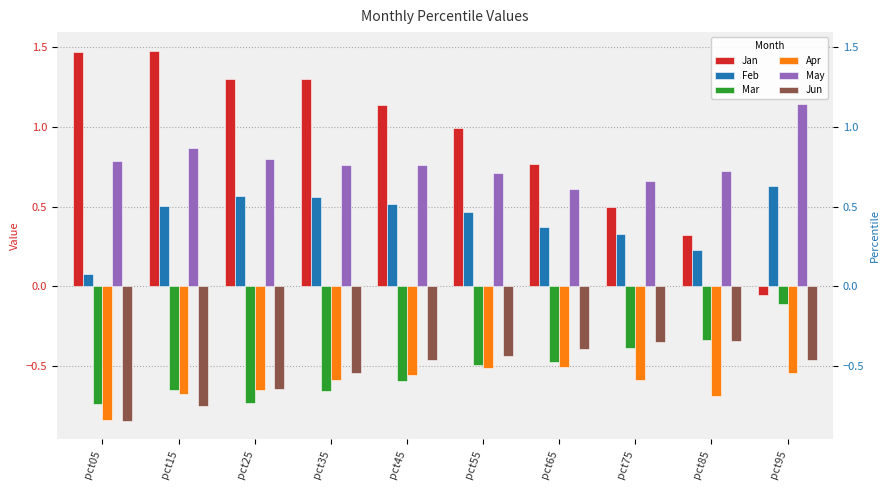

Reading left to right, extract all data points from this chart.

Jan: 1.5	1.5	1.3	1.3	1.1	1.0	0.8	0.5	0.3	-0.1
Feb: 0.1	0.5	0.6	0.6	0.5	0.5	0.4	0.3	0.2	0.6
Mar: -0.7	-0.6	-0.7	-0.7	-0.6	-0.5	-0.5	-0.4	-0.3	-0.1
Apr: -0.8	-0.7	-0.6	-0.6	-0.6	-0.5	-0.5	-0.6	-0.7	-0.5
May: 0.8	0.9	0.8	0.8	0.8	0.7	0.6	0.7	0.7	1.1
Jun: -0.8	-0.7	-0.6	-0.5	-0.5	-0.4	-0.4	-0.3	-0.3	-0.5